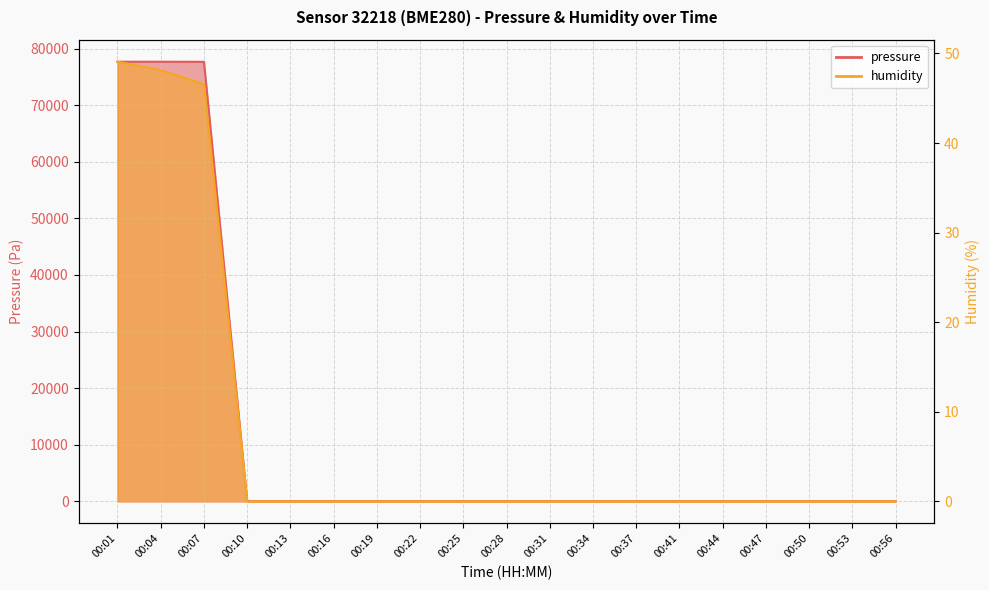

Rank the categories by pressure value from highest to lowest.

00:04, 00:01, 00:07, 00:10, 00:13, 00:16, 00:19, 00:22, 00:25, 00:28, 00:31, 00:34, 00:37, 00:41, 00:44, 00:47, 00:50, 00:53, 00:56